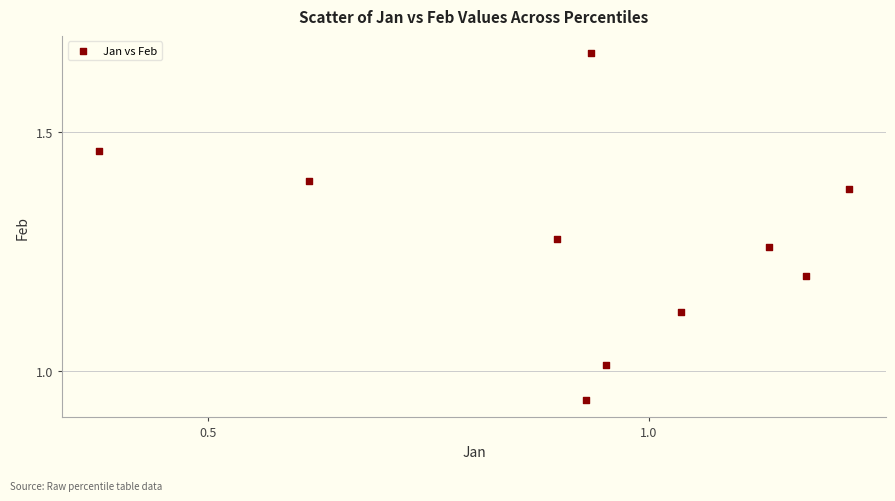

What is the range of X values (max minus min)?

0.8